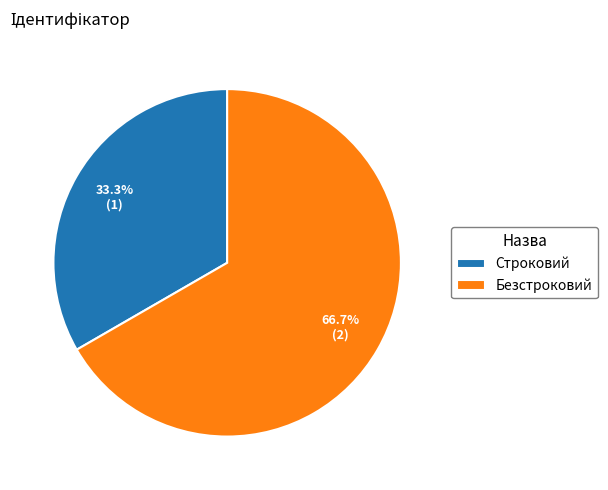

Is the sum of Безстроковий and Строковий greater than half?

Yes